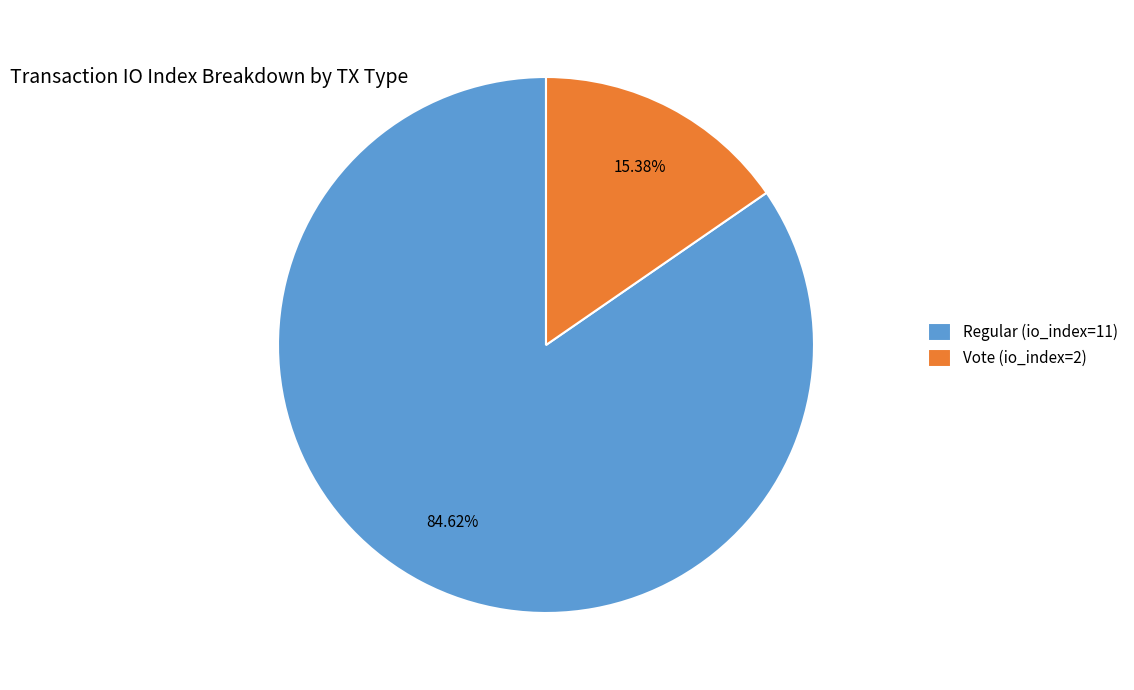

Which slice represents more than half of the pie?

Regular (io_index=11)